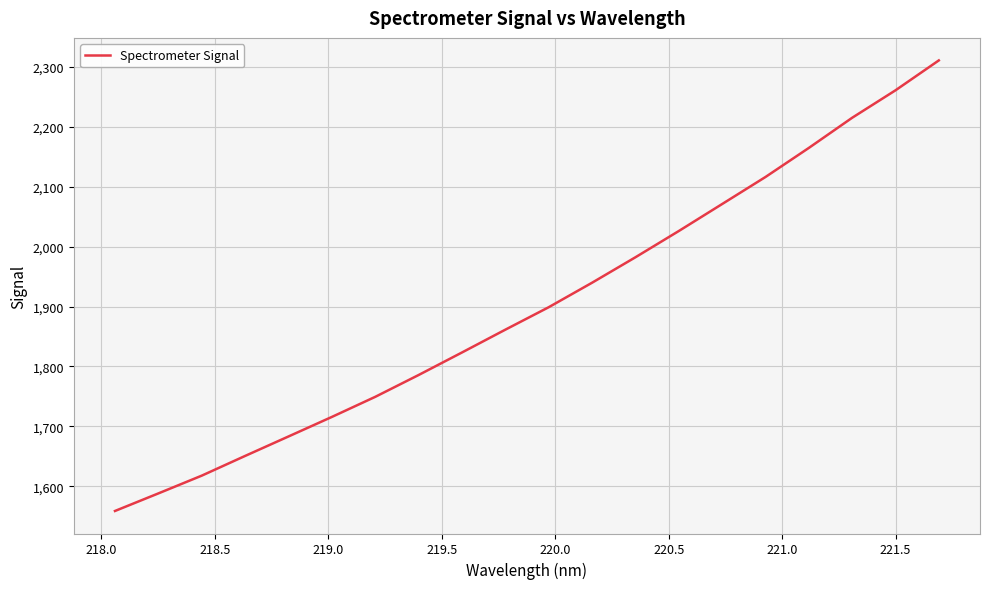

How many lines are shown in the chart?

1